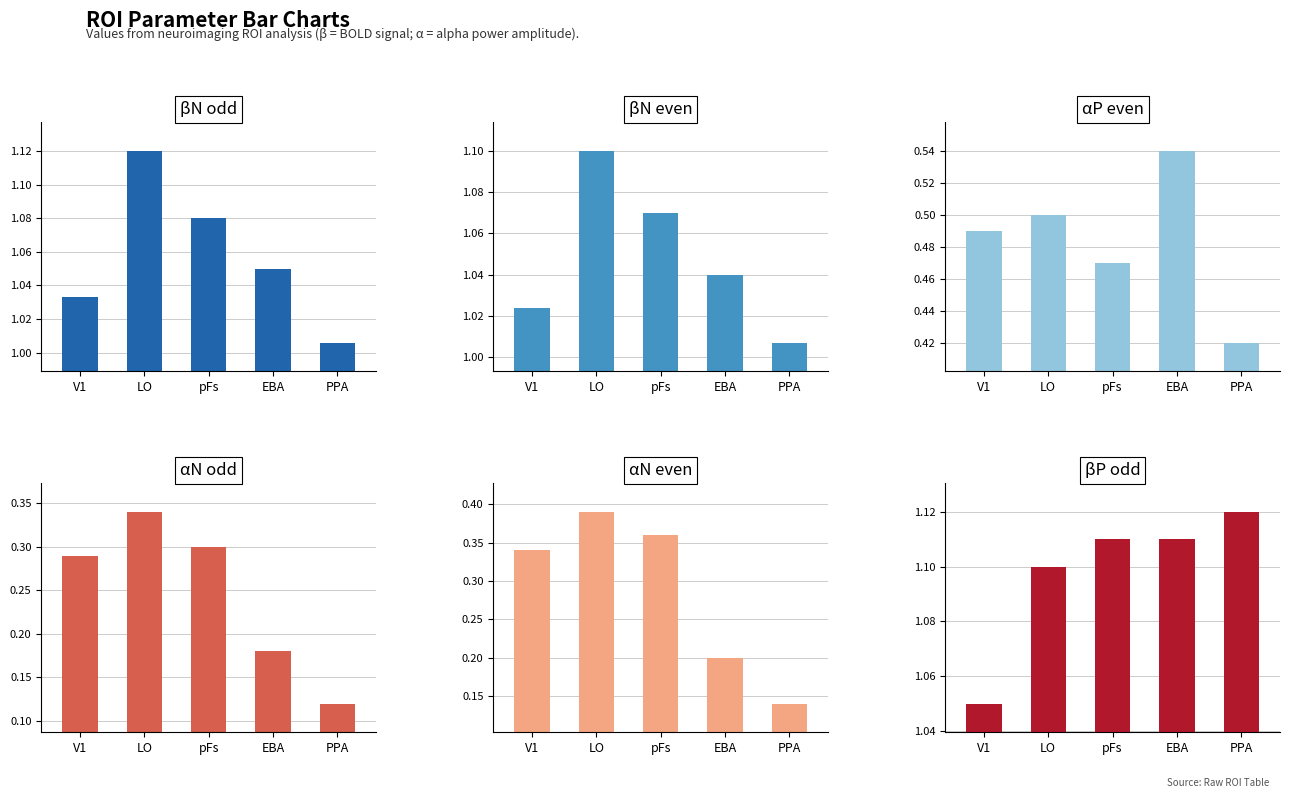

Read the βN even value at PPA.

1.0